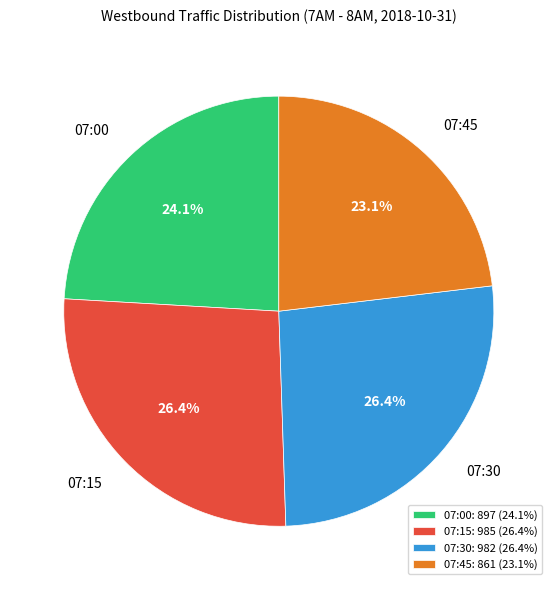

Between 07:00 and 07:45, which is larger?

07:00